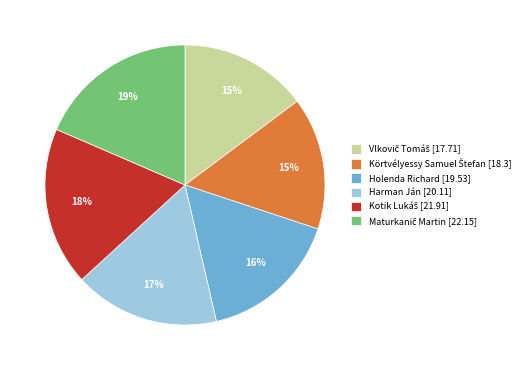

To the nearest percent, what is the difference between the largest and smallest slice percentages?

4%